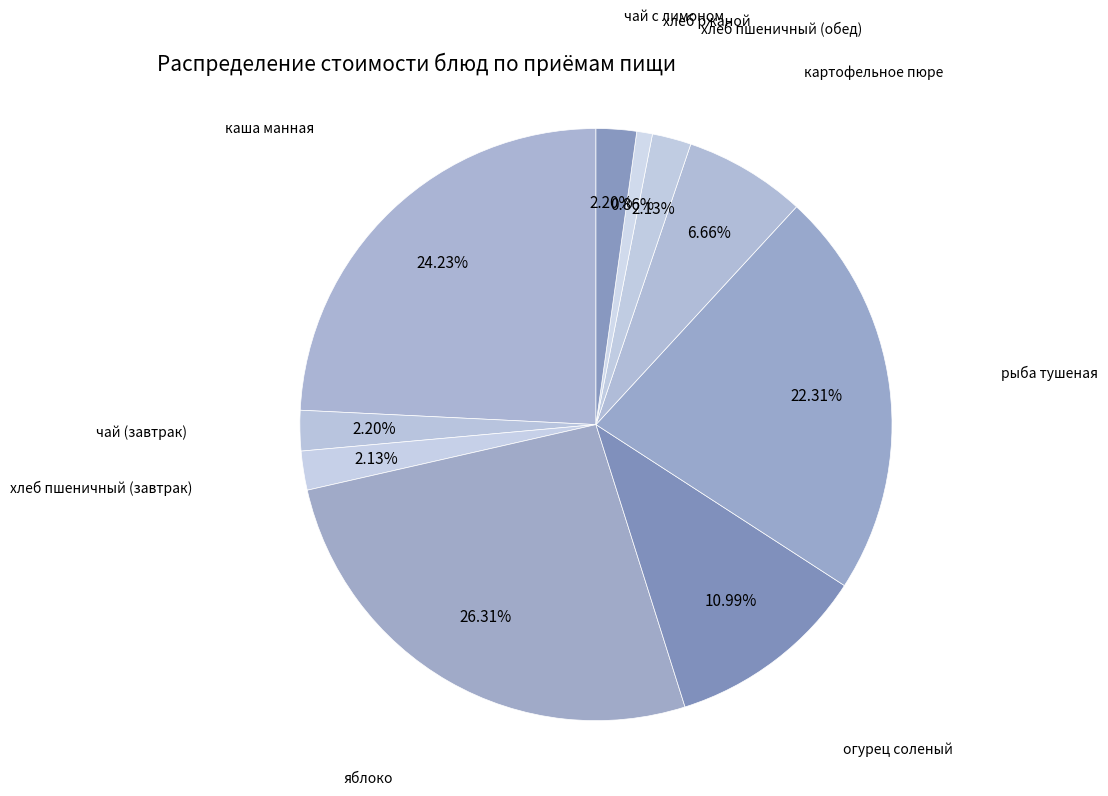

How many slices are in this pie chart?

10